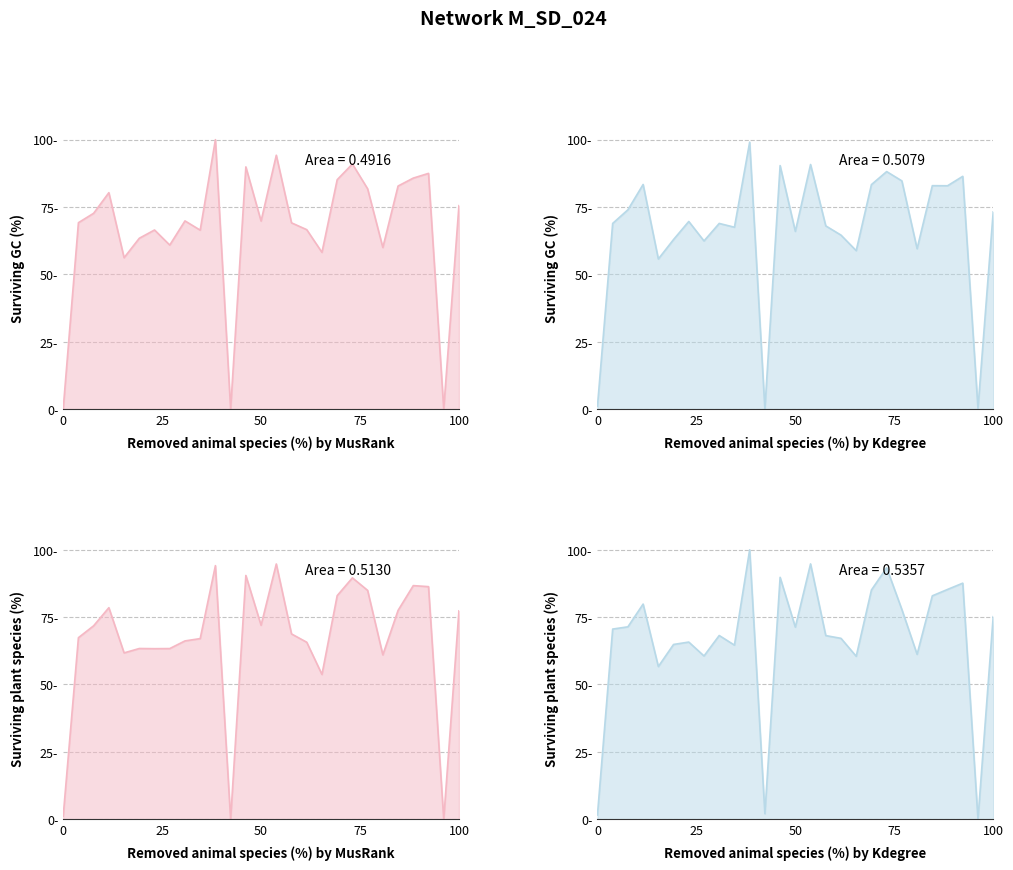

At which label does the data first exceed 69?

2